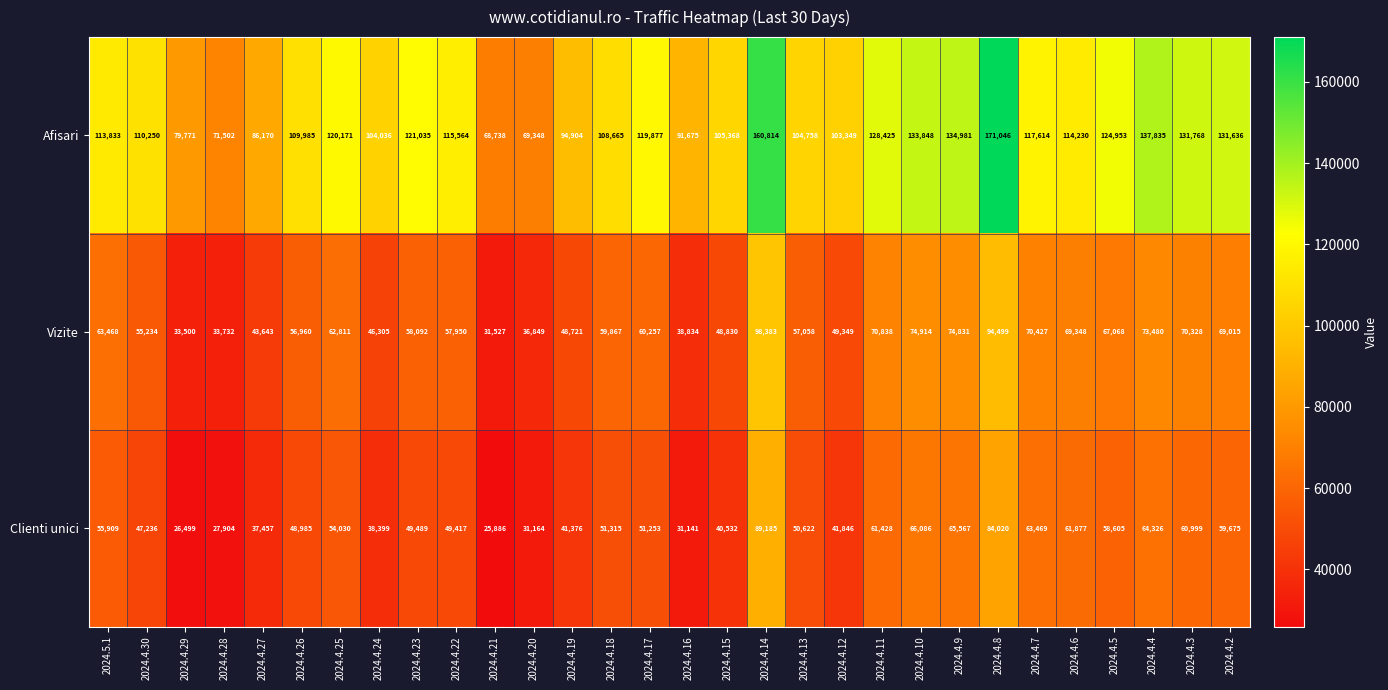

The Clienti unici series shows 65567 at 2024.4.9. True or false?

True